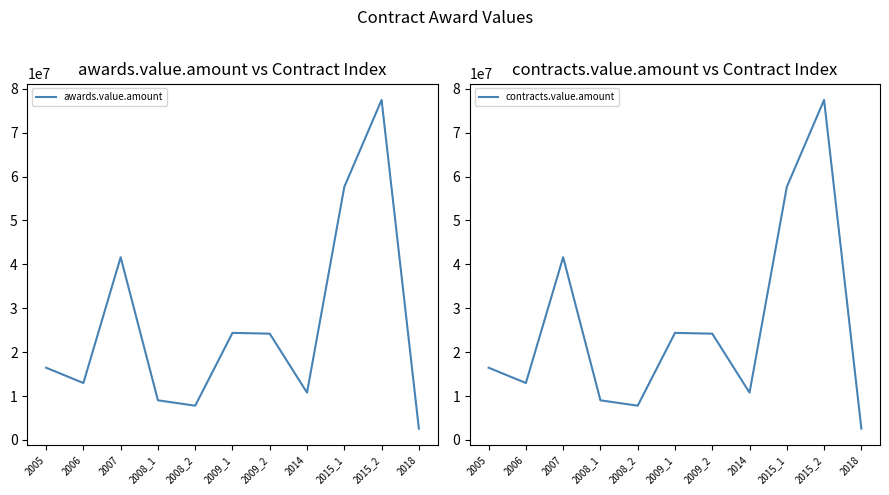

At which category does contracts.value.amount reach its first local valley?

2006